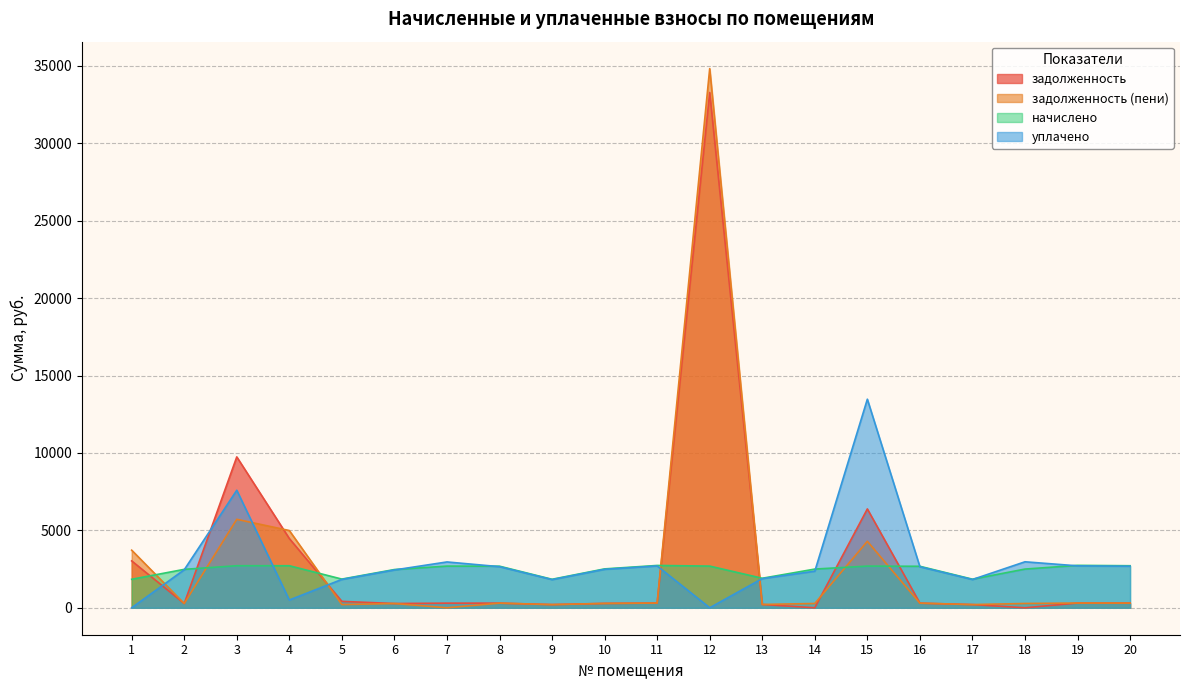

What is the approximate value of уплачено at 7?

2959.8